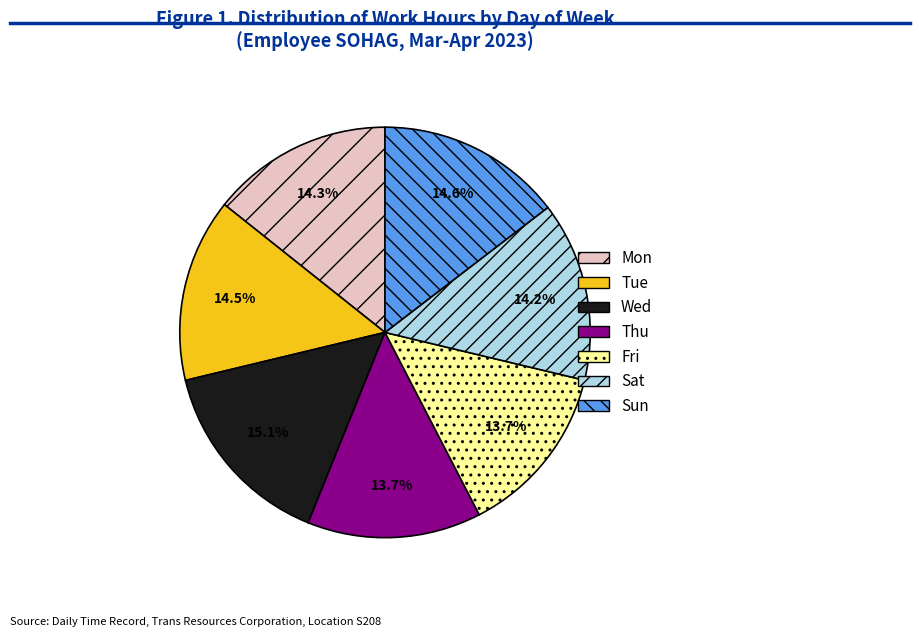

True or false: Sat accounts for 14% of the total.

True